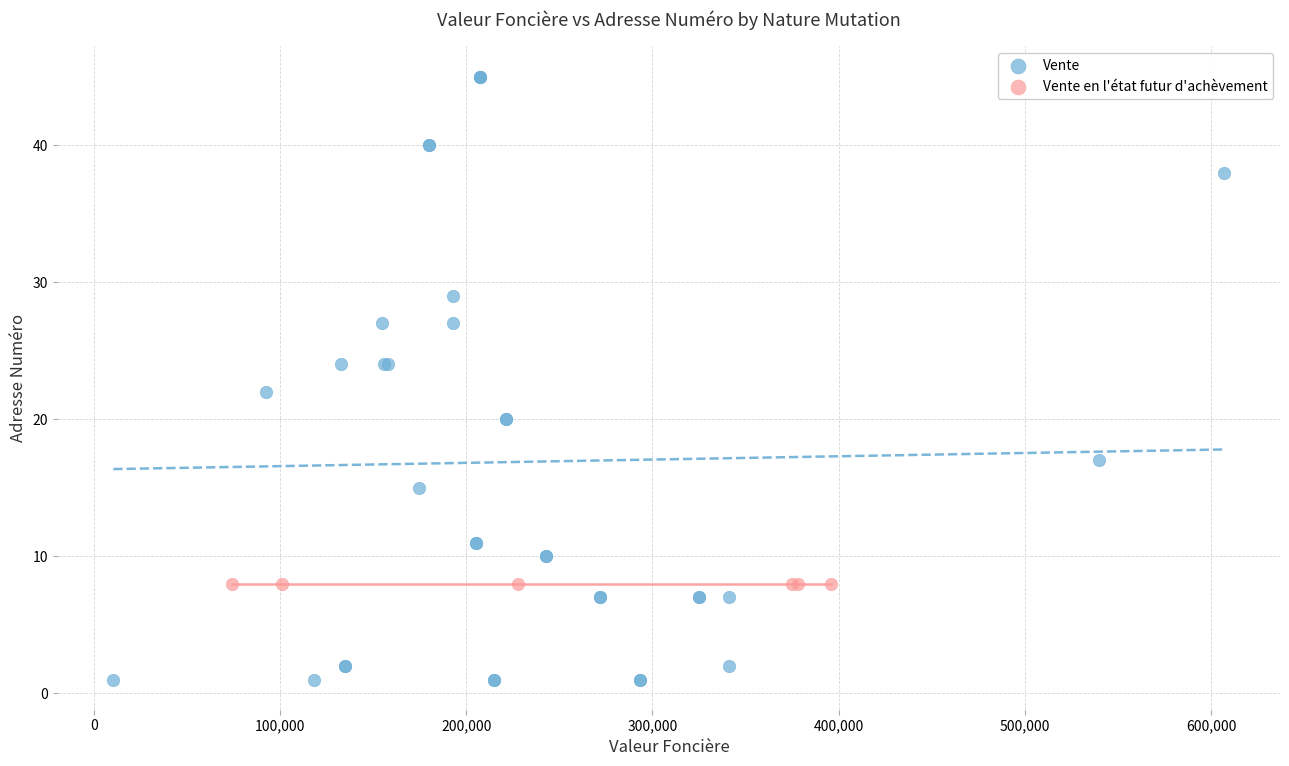

Which series reaches the maximum Y coordinate?

Vente